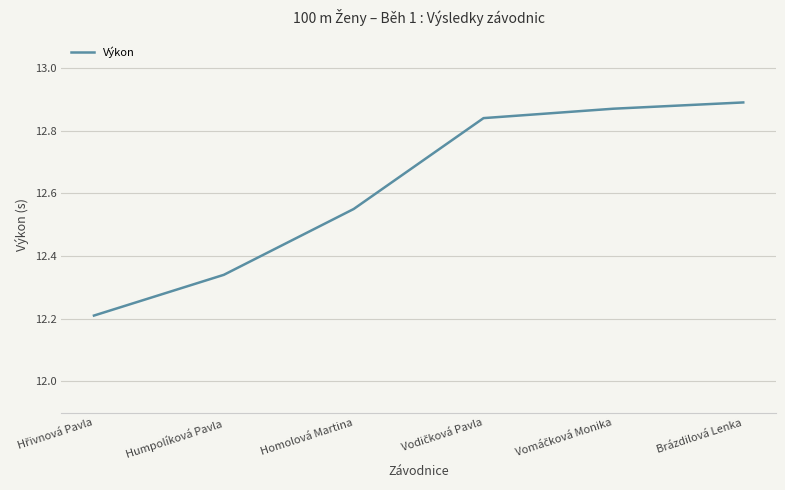

True or false: the data has more than 1 interior local peaks.

False